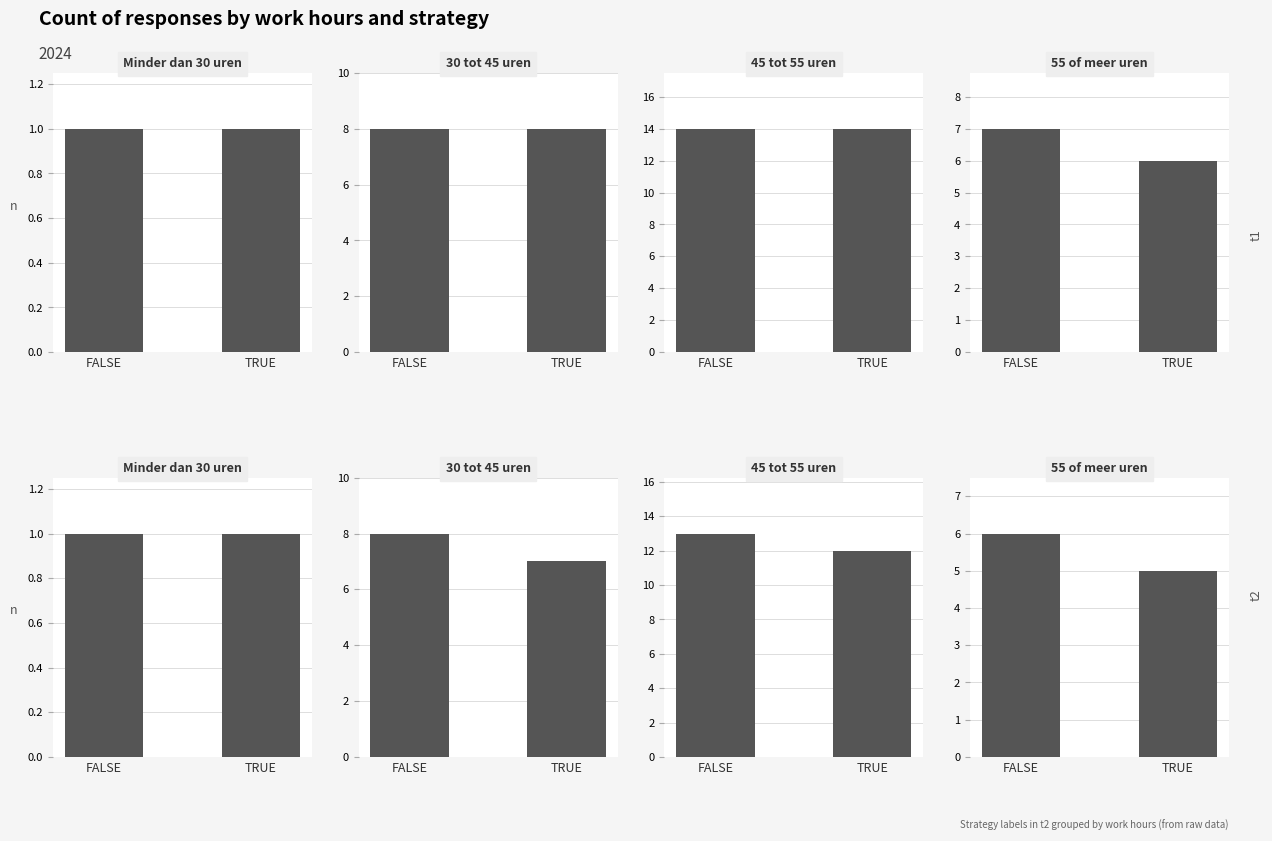

Does the chart contain any negative values?

No